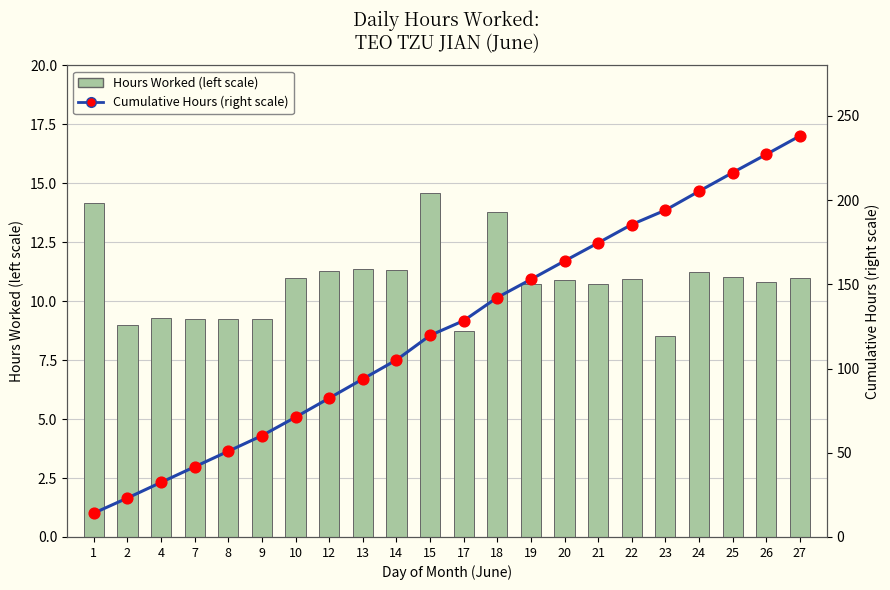

What are all the series names shown in the legend?

Hours Worked (left scale), Cumulative Hours (right scale)